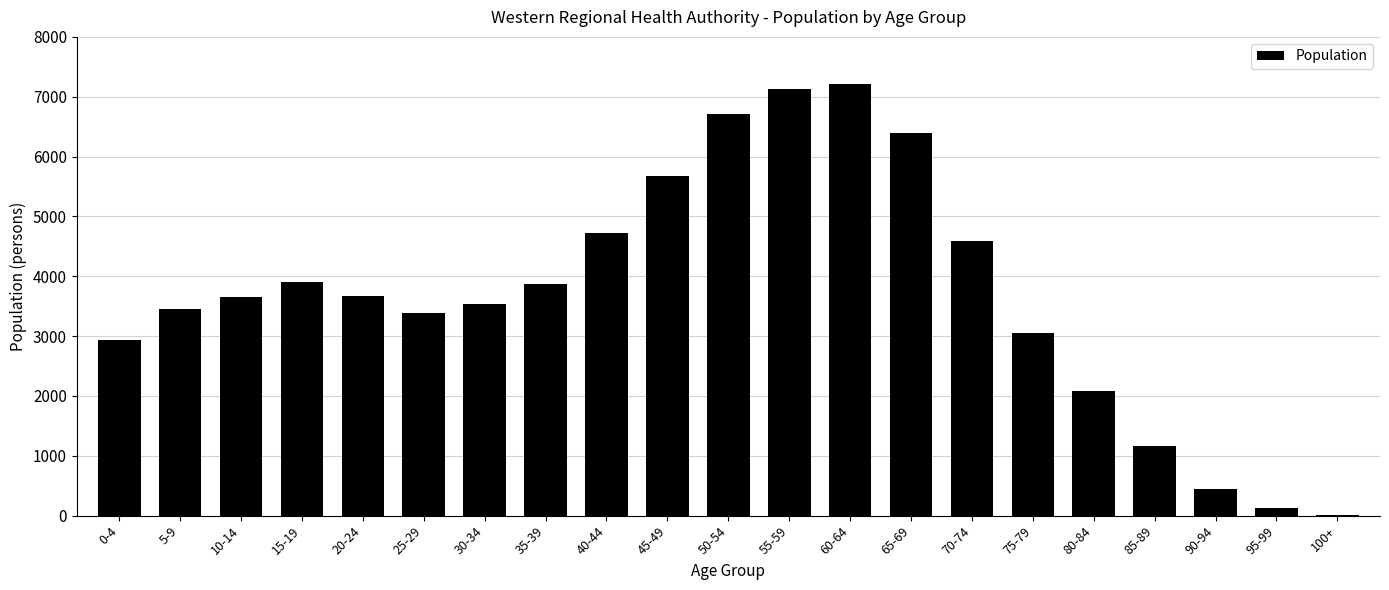

The value at 0-4 is 1212. True or false?

False